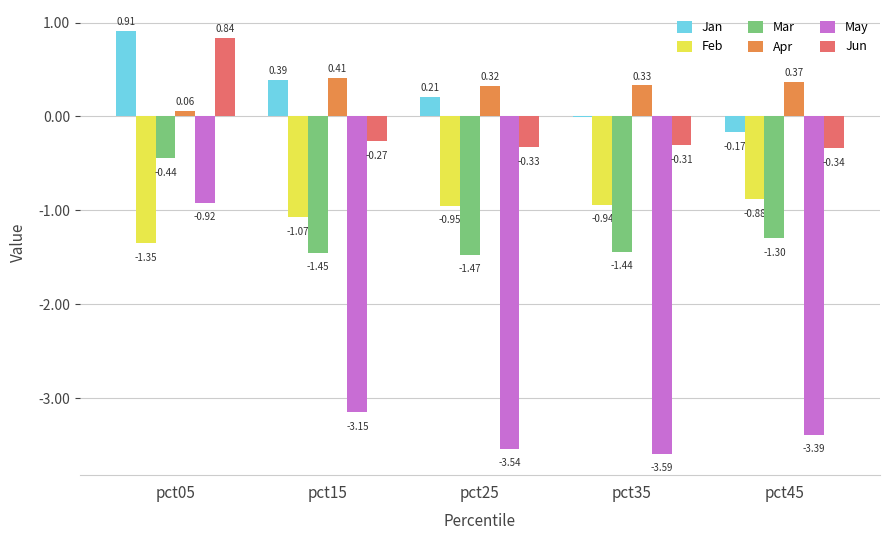

Is the value of Jan at pct35 greater than the value of Jun at pct25?

Yes